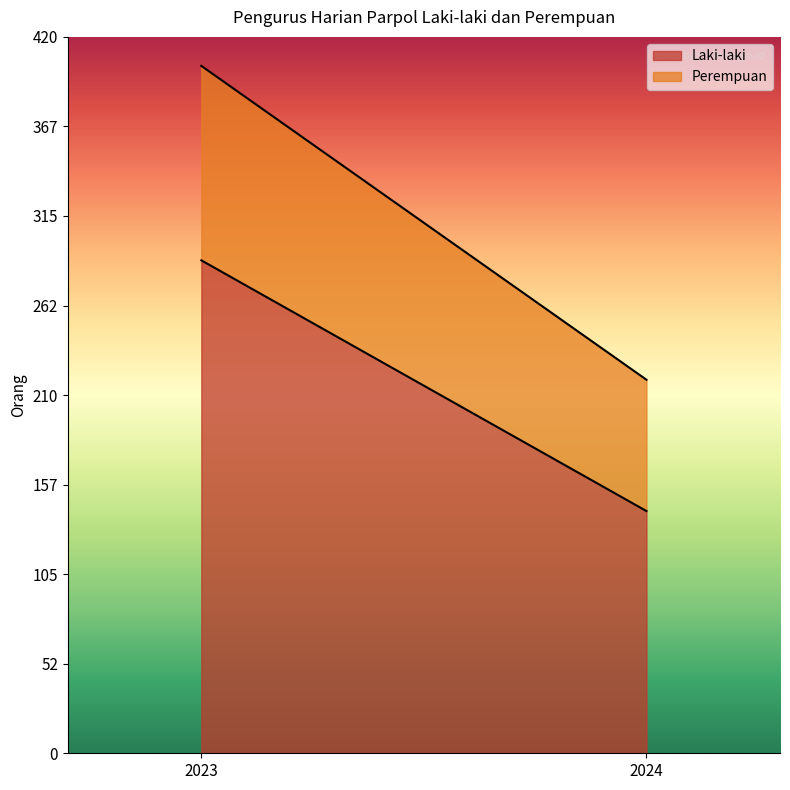

The Laki-laki series shows 289 at 2023. True or false?

True